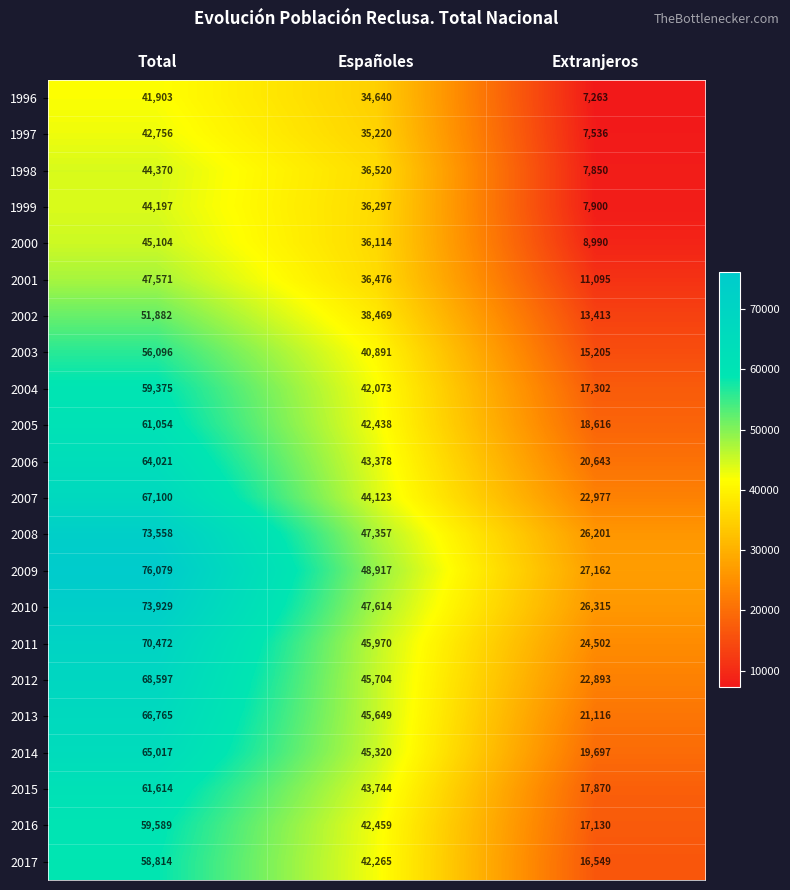

Which series has the largest total across all categories?

2009